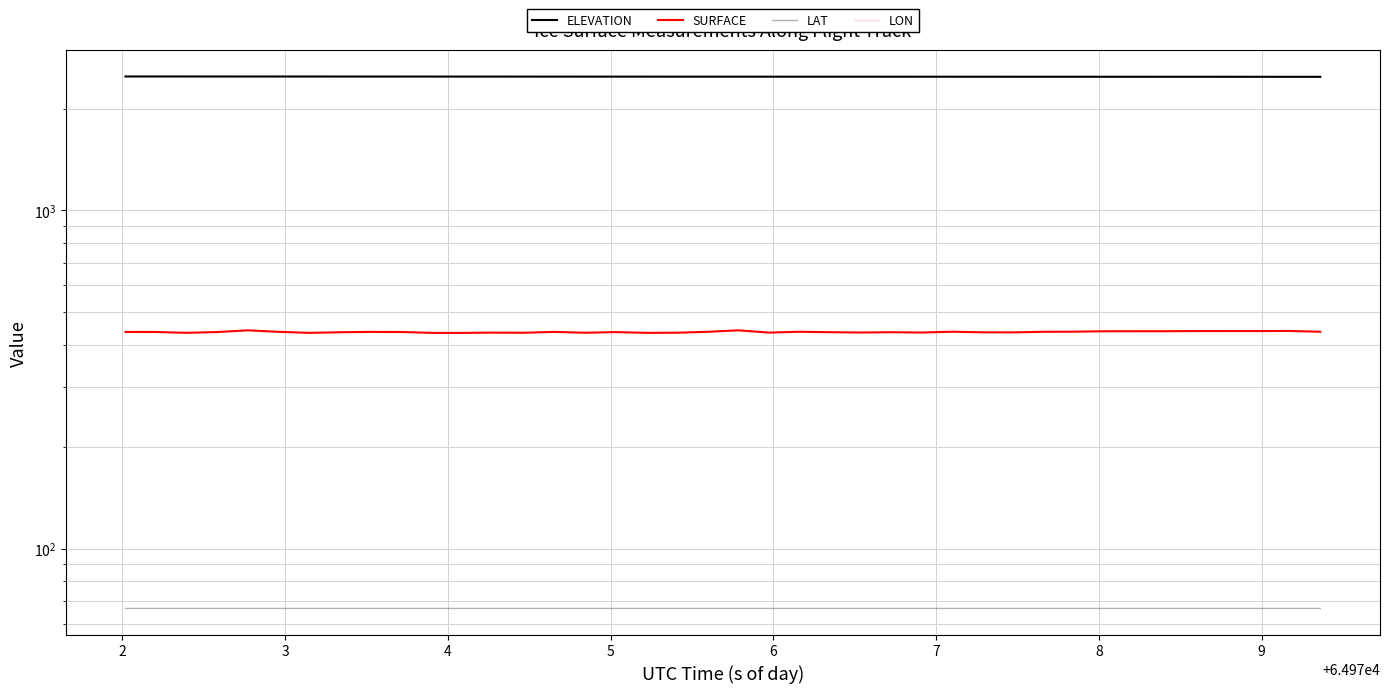

Rank the series by their maximum value, from highest to lowest.

ELEVATION, SURFACE, LAT, LON